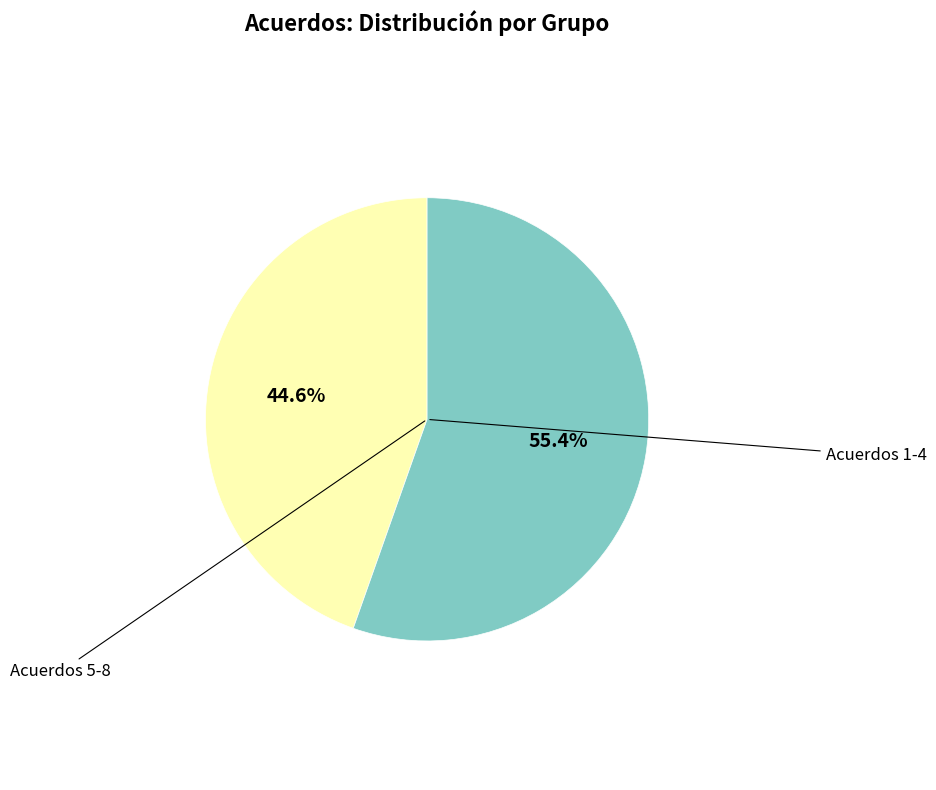

Is there a majority slice in this chart?

Yes